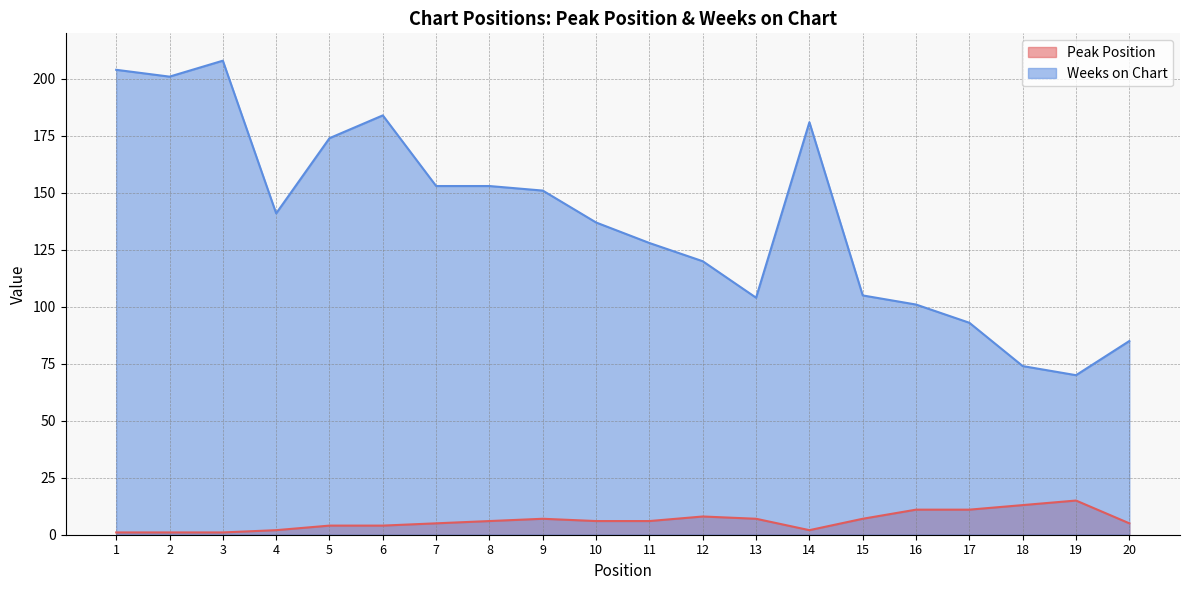

At 18, list the series in order from largest to smallest.

Weeks on Chart, Peak Position